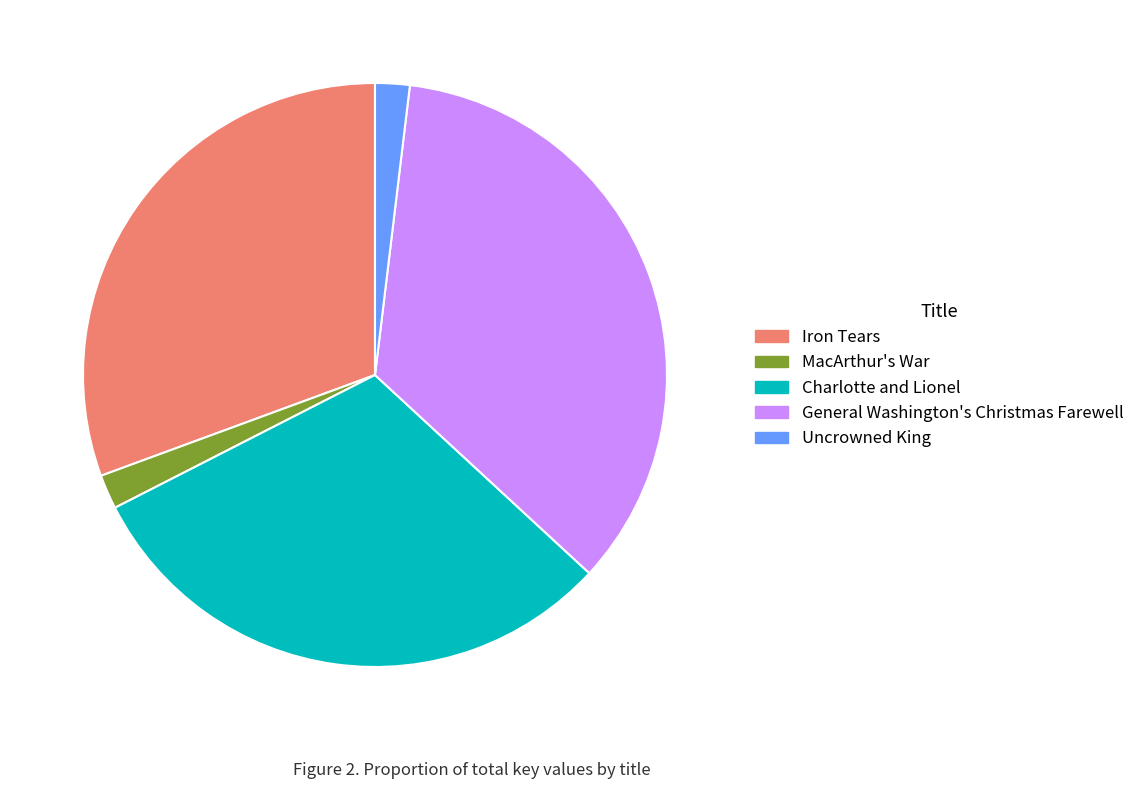

Do Iron Tears and Uncrowned King together represent more than half of the pie?

No